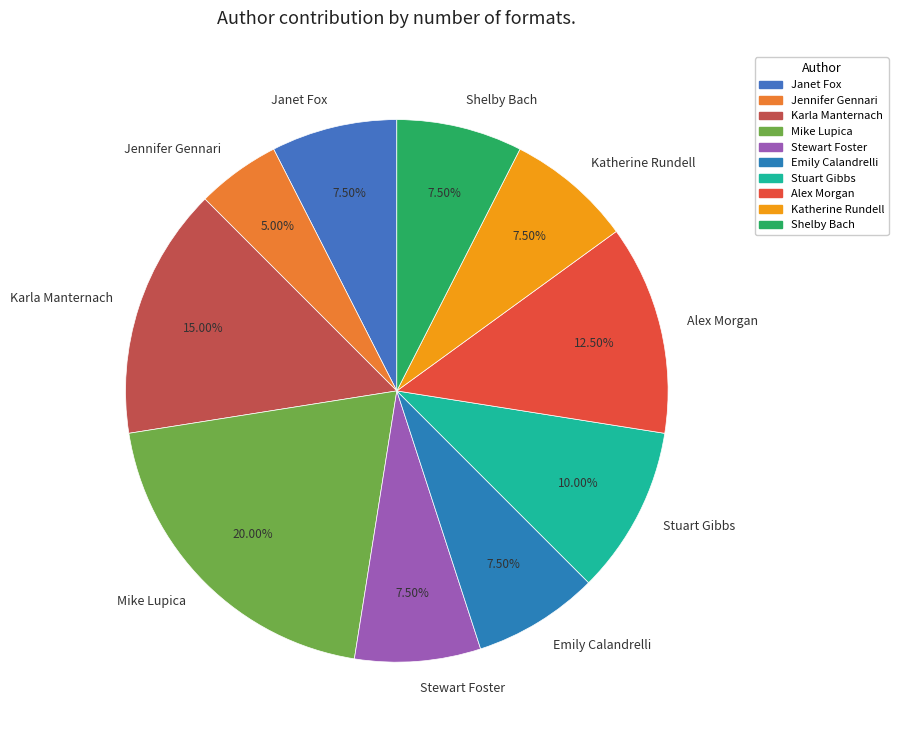

Which slice is the largest?

Mike Lupica